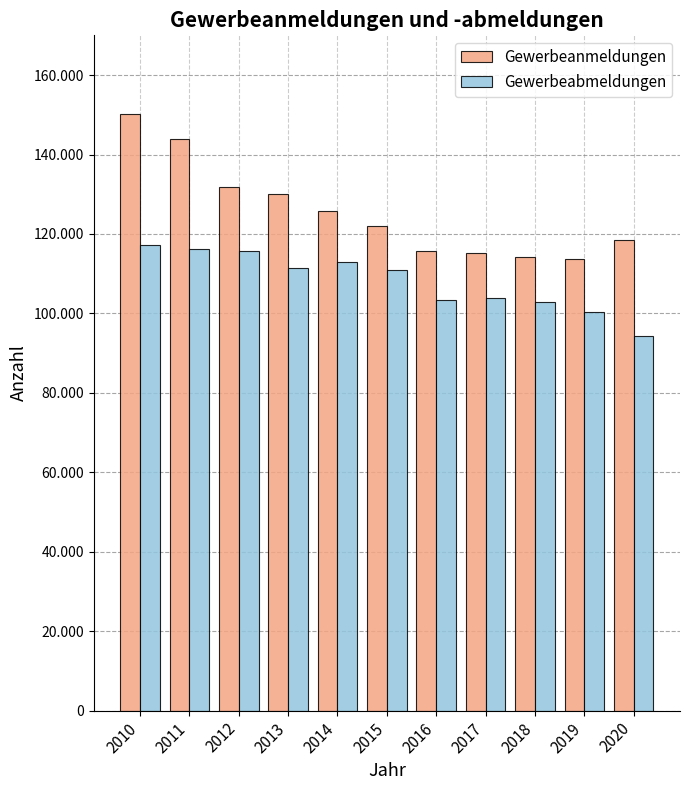

Does the chart contain any negative values?

No